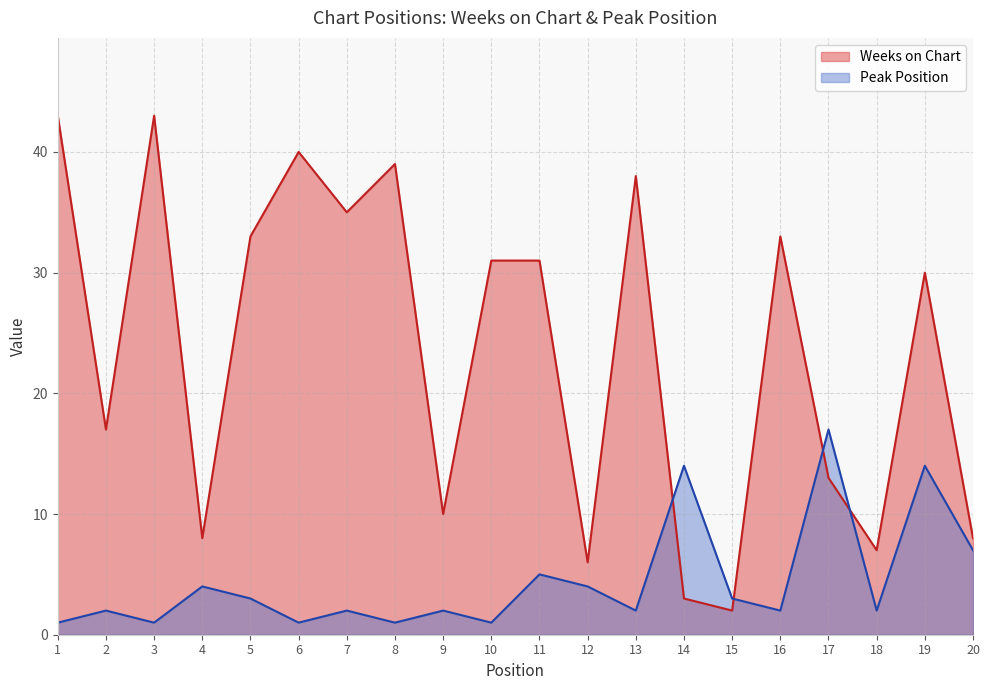

Rank the series by their maximum value, from lowest to highest.

Peak Position, Weeks on Chart